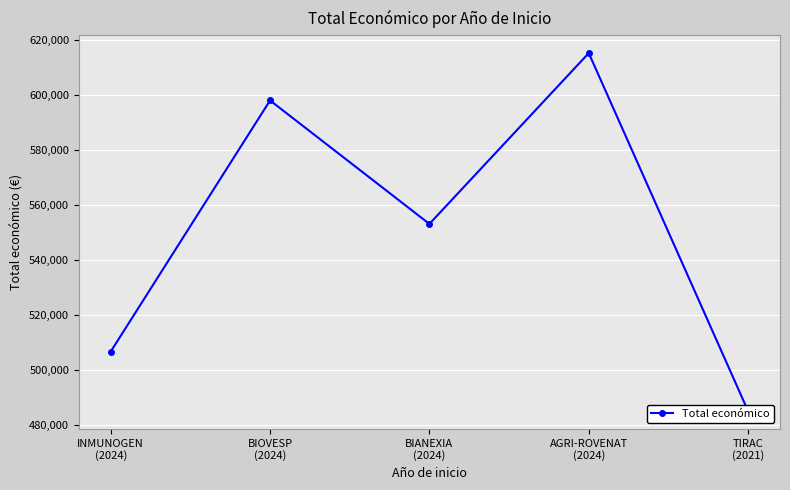

What is the greatest value displayed?

615375